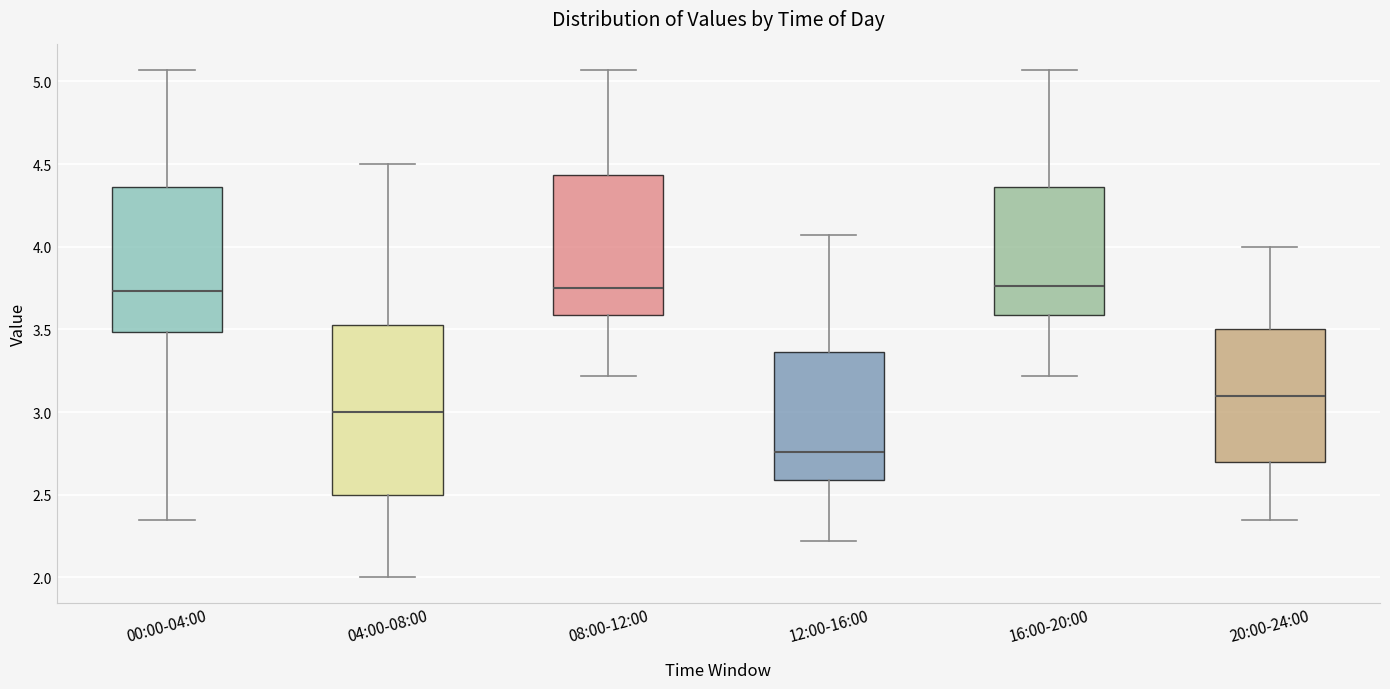

Reading left to right, read every box against the y-axis: the position of its median line, the range the box covers, and the ends of its whiskers. The values are not printed on the chart, so give them approximately, as read against the axis.

00:00-04:00: median 3.75, box 3.50 to 4.35, whiskers 2.35 to 5.05
04:00-08:00: median 3.00, box 2.50 to 3.55, whiskers 2.00 to 4.50
08:00-12:00: median 3.75, box 3.60 to 4.45, whiskers 3.20 to 5.05
12:00-16:00: median 2.75, box 2.60 to 3.35, whiskers 2.20 to 4.05
16:00-20:00: median 3.75, box 3.60 to 4.35, whiskers 3.20 to 5.05
20:00-24:00: median 3.10, box 2.70 to 3.50, whiskers 2.35 to 4.00